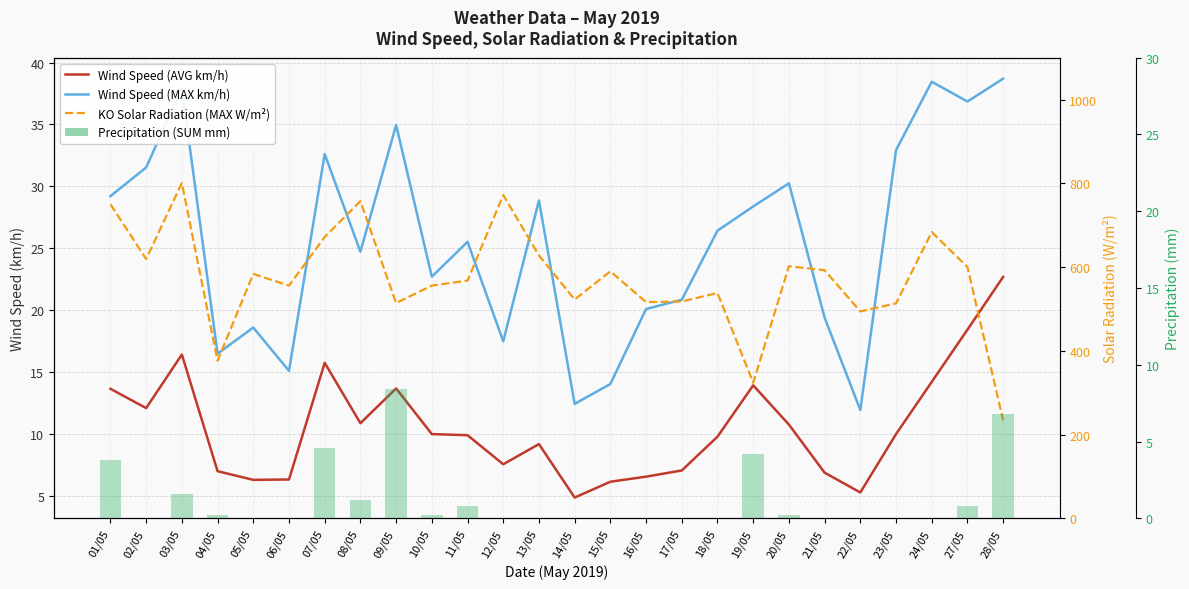

Which series has the largest total across all categories?

KO Solar Radiation (MAX W/m²)